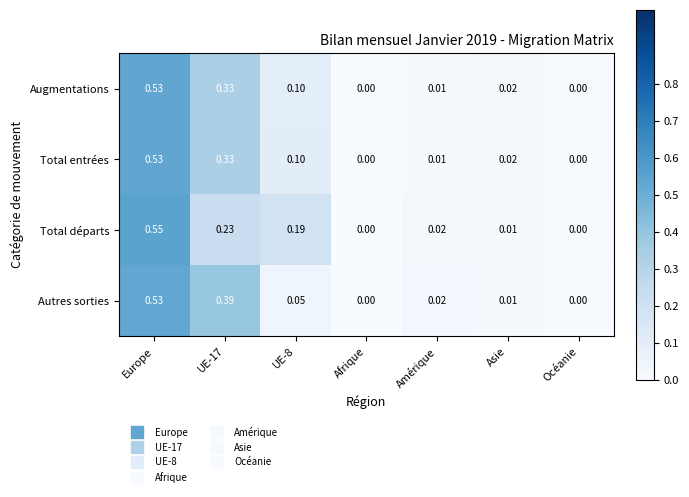

At which category is the sum across all series the highest?

Europe